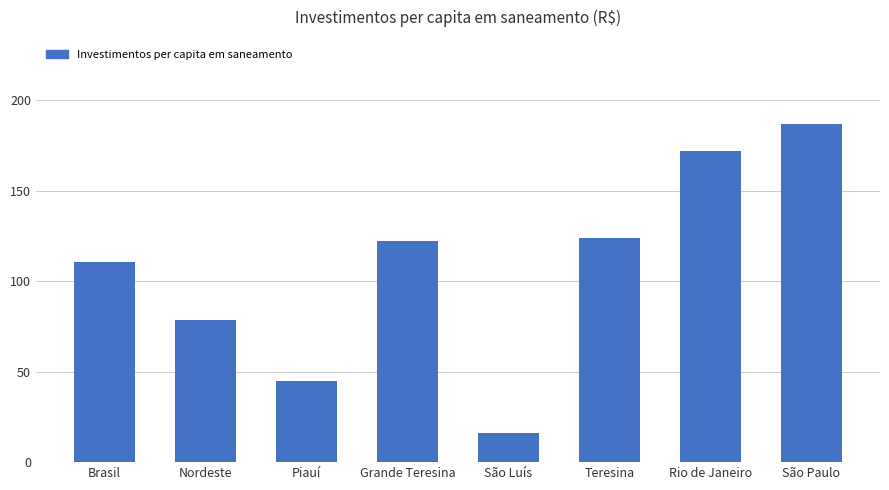

The value at Rio de Janeiro is 171.9. True or false?

True